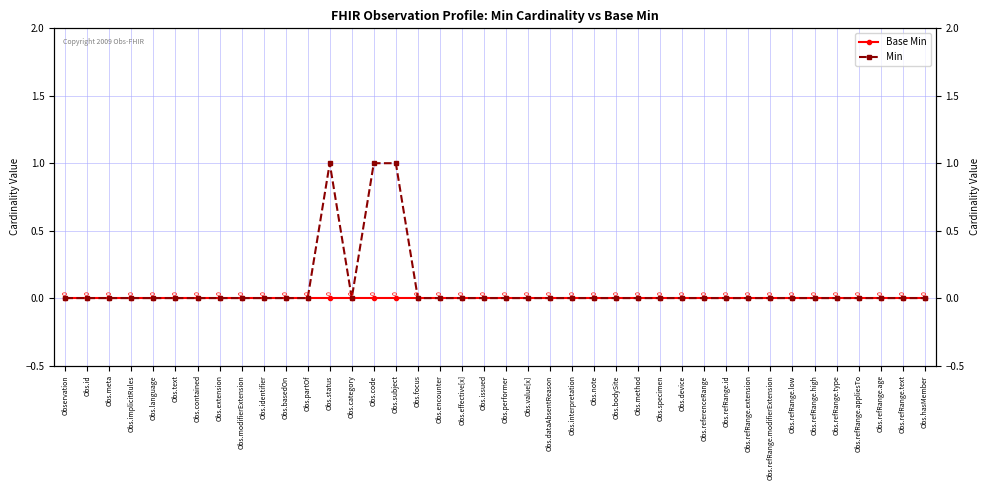

At which label does Base Min reach its minimum?

Observation